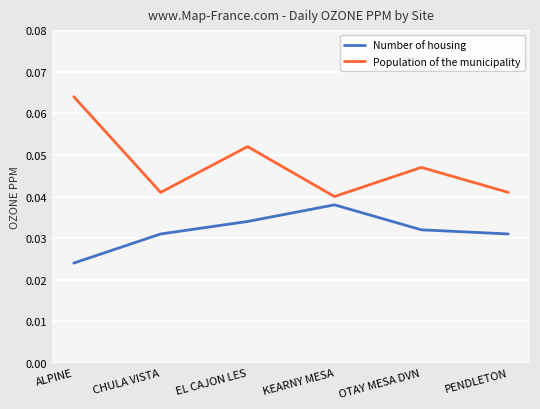

Rank the series by their average value, from lowest to highest.

Number of housing, Population of the municipality